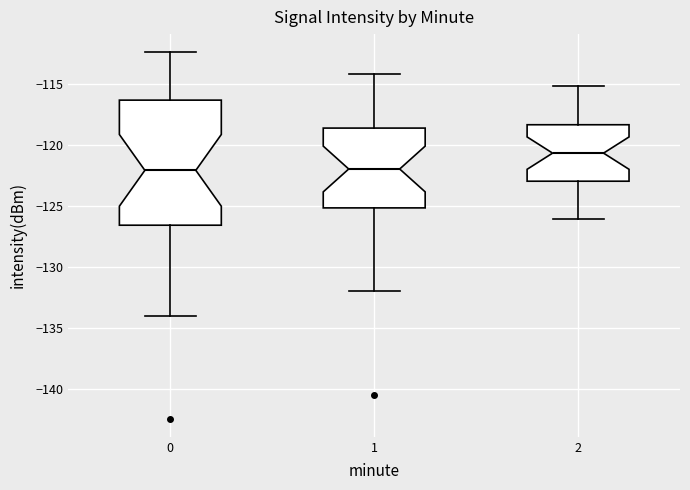

Which box has the highest median line?

2